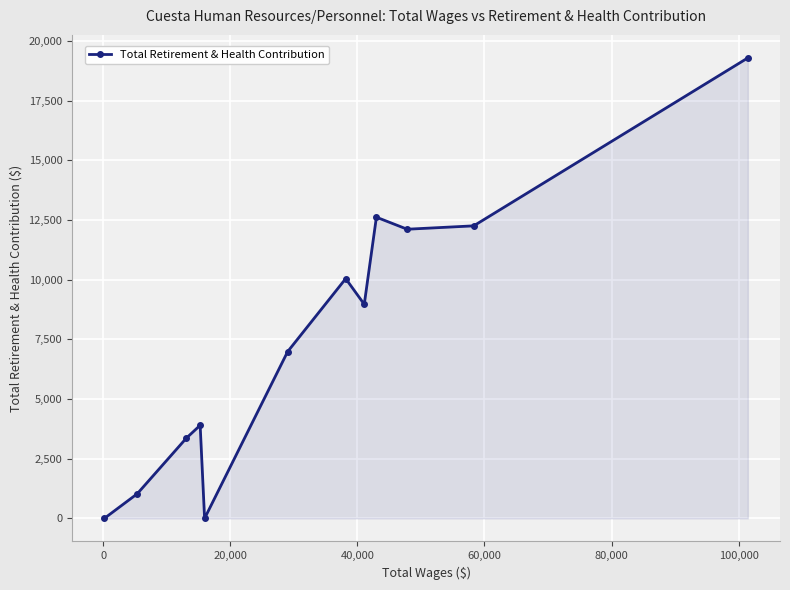

What is the difference between the maximum and second lowest values?

19289.6